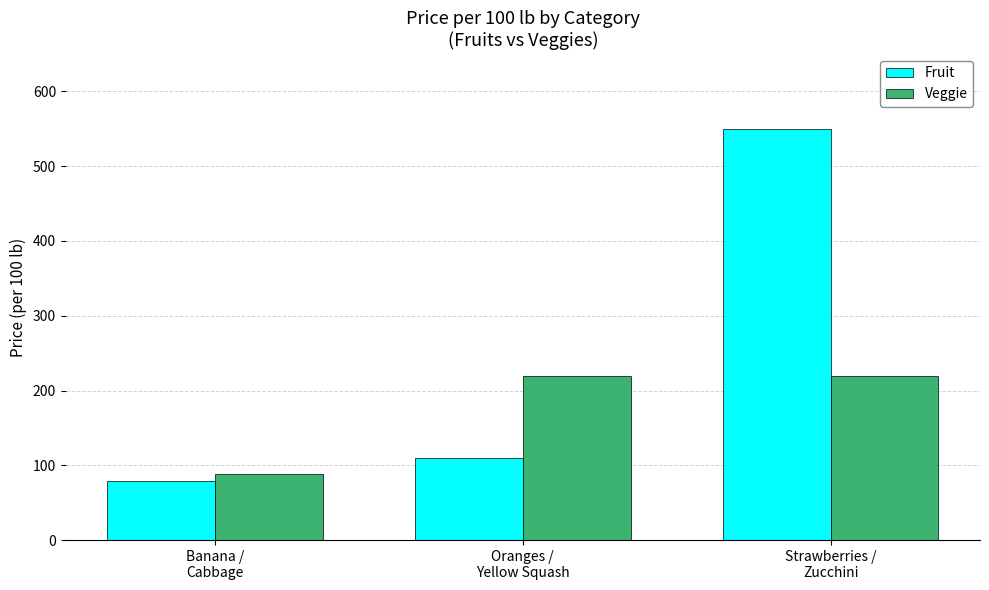

Reading right to left, what are all the values shown in this chart?

Fruit: Strawberries /
Zucchini=549	Oranges /
Yellow Squash=110	Banana /
Cabbage=79
Veggie: Strawberries /
Zucchini=219	Oranges /
Yellow Squash=219	Banana /
Cabbage=89